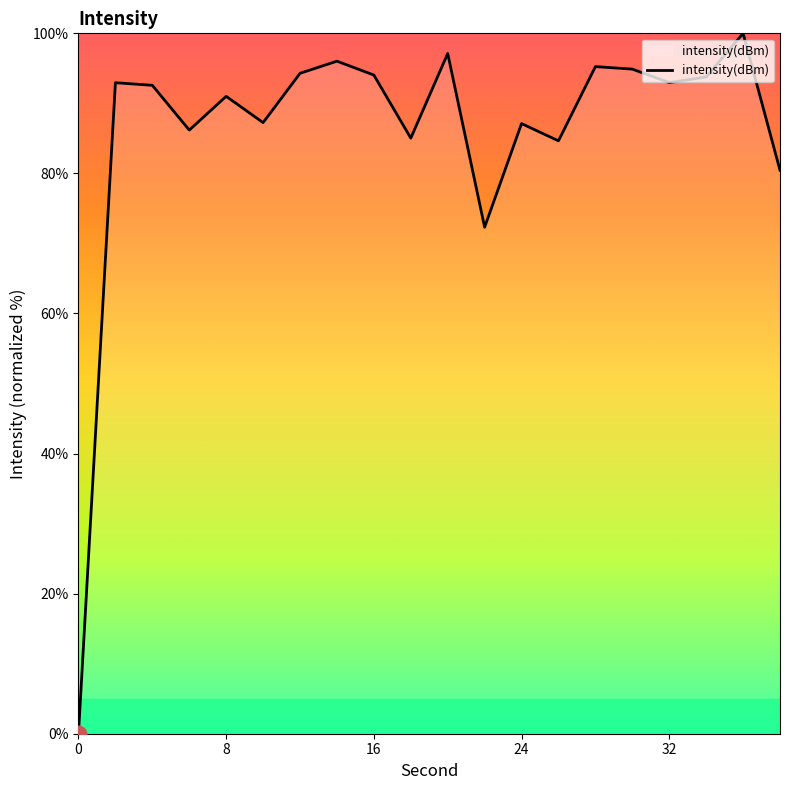

What is the greatest value displayed?

100.0